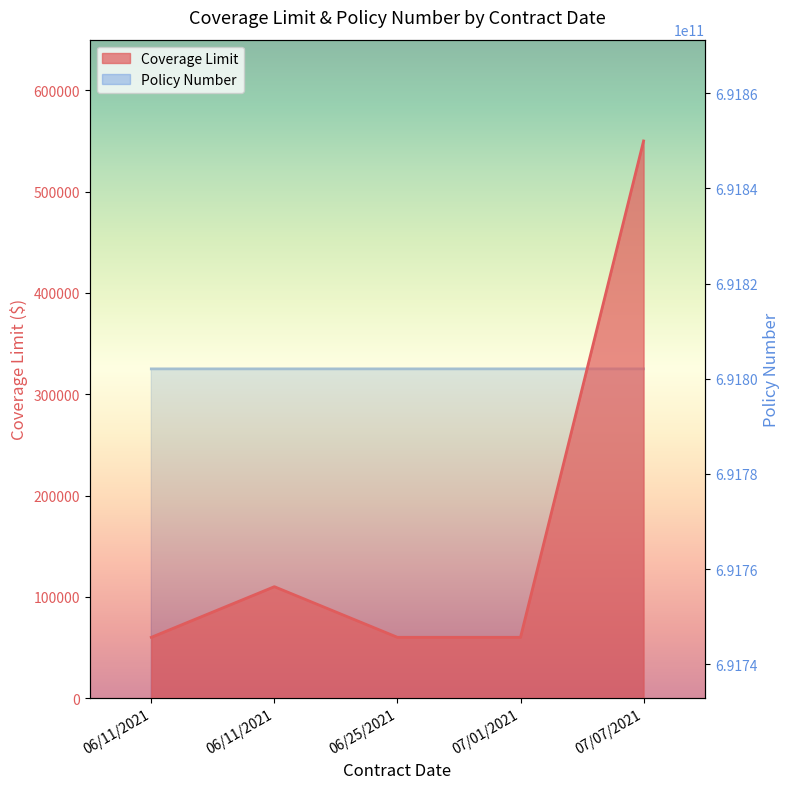

What is the total value across all series at 06/11/2021?

691802138515